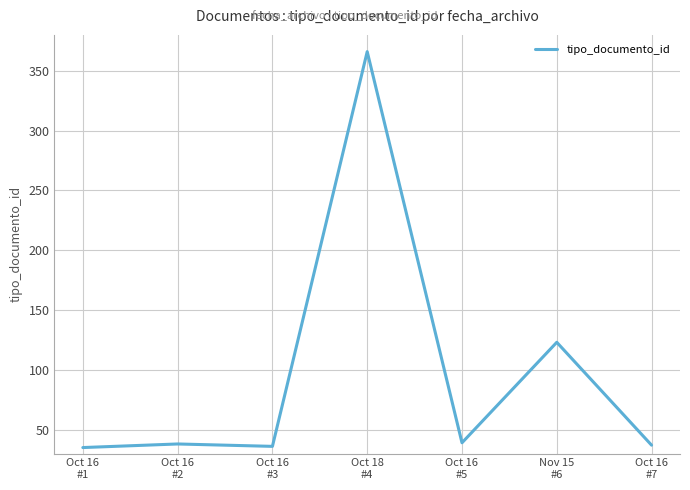

True or false: there are more than 0 points higher than both neighbors.

True